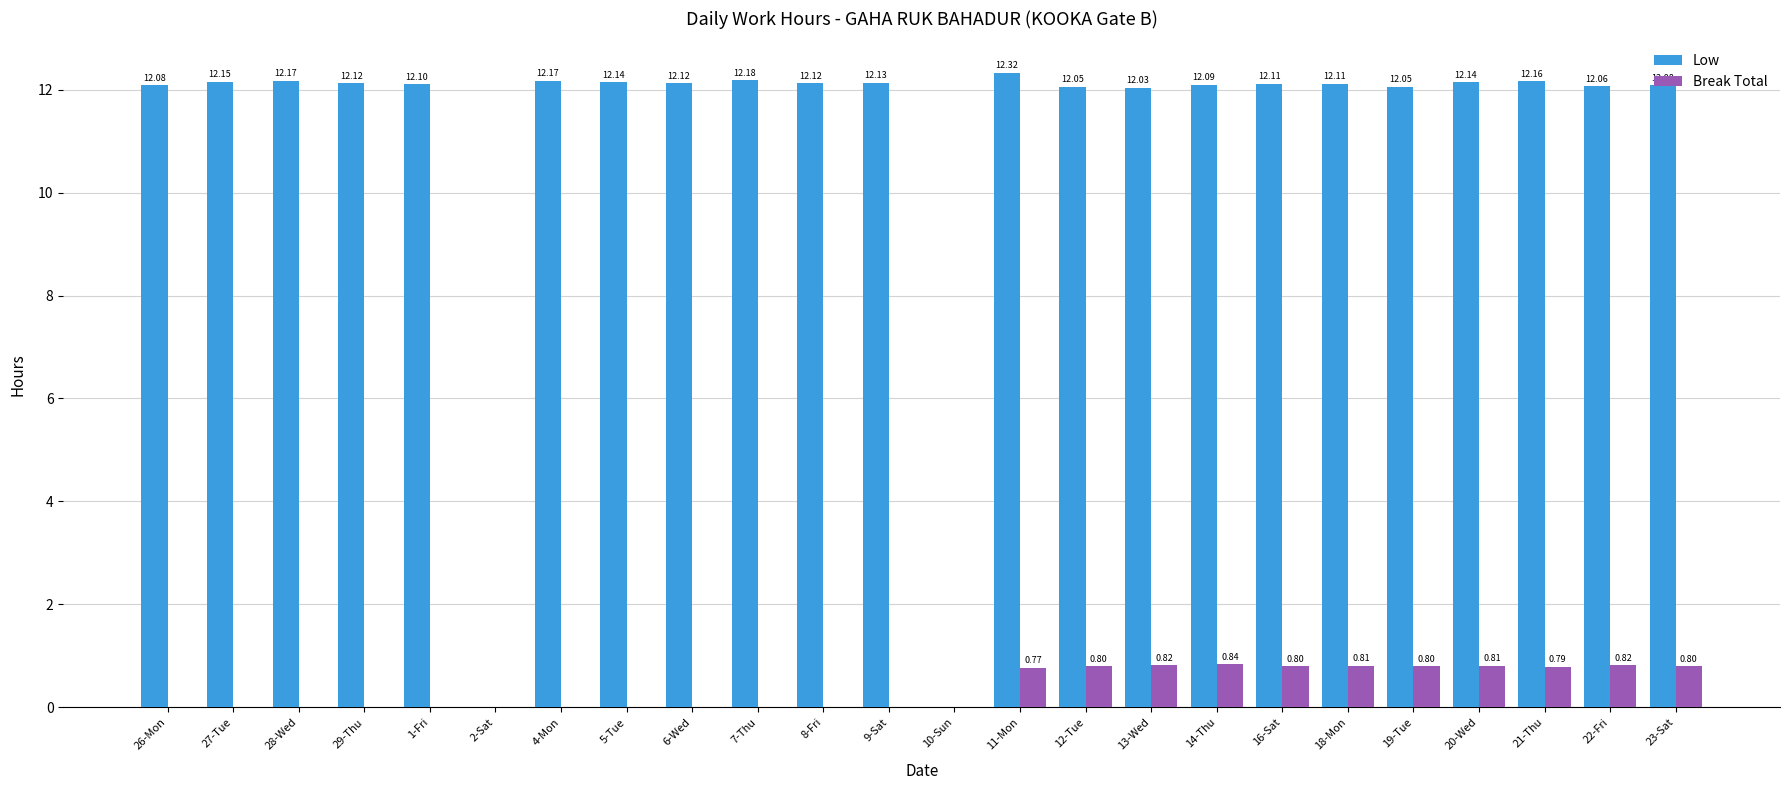

What is the average value of the Break Total series?

0.4